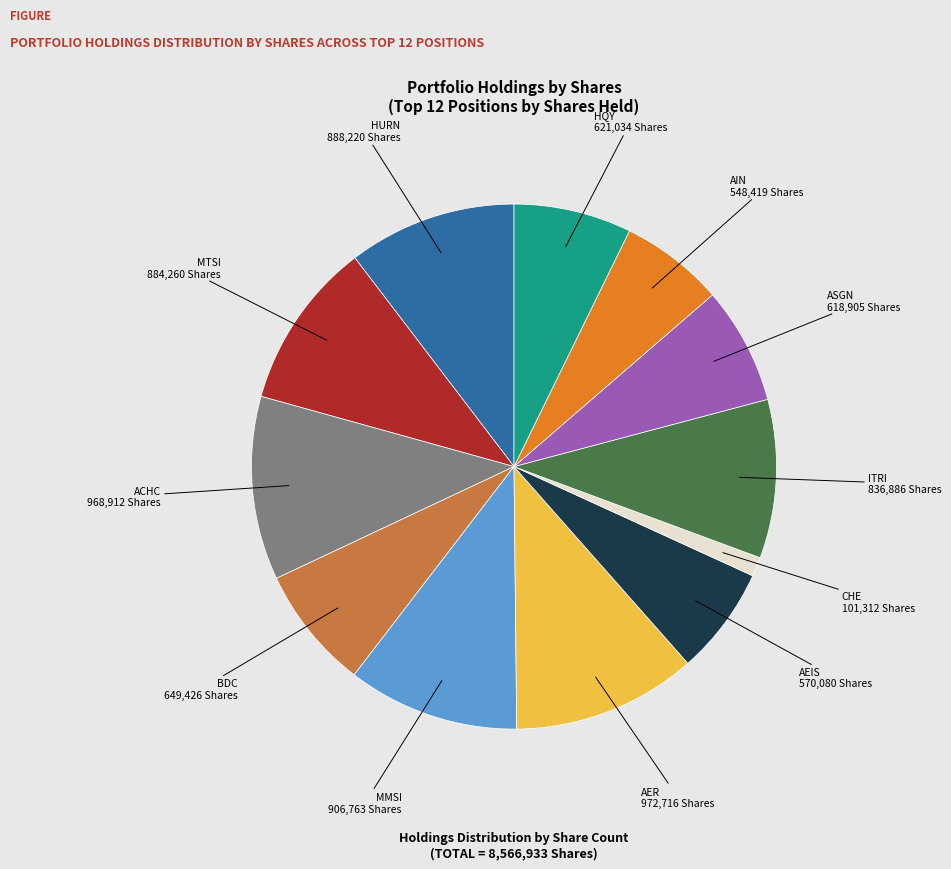

Is there any slice that represents more than half of the pie?

No